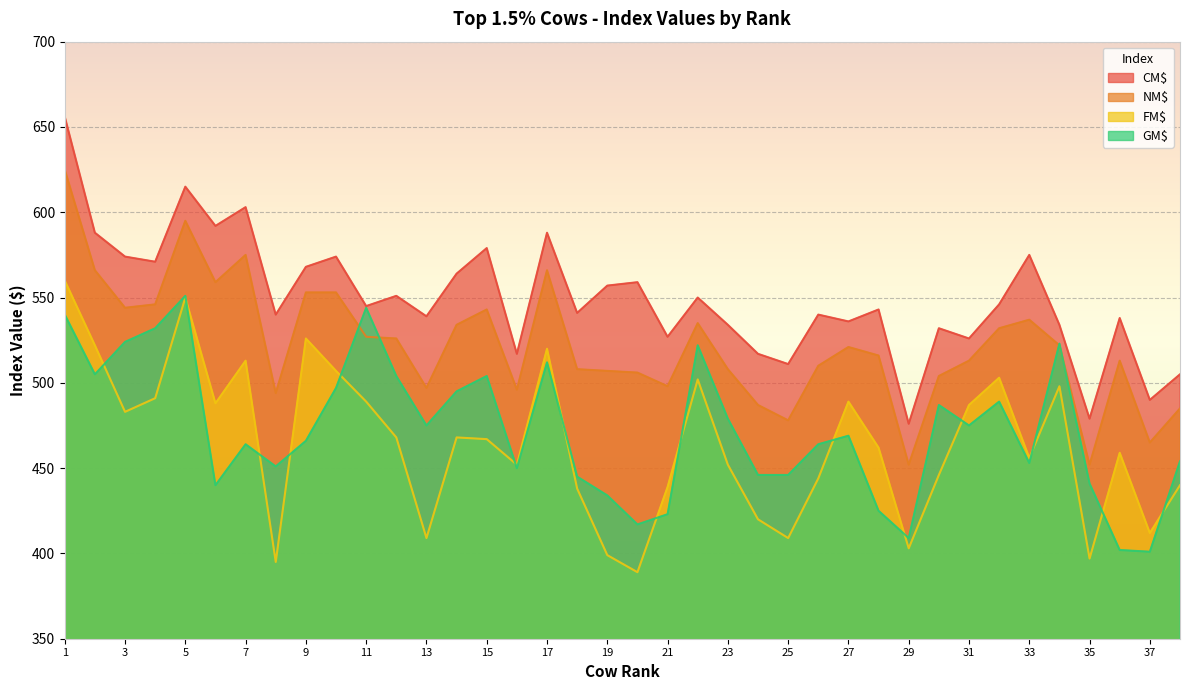

True or false: CM$ has a value of 982 at 14.

False